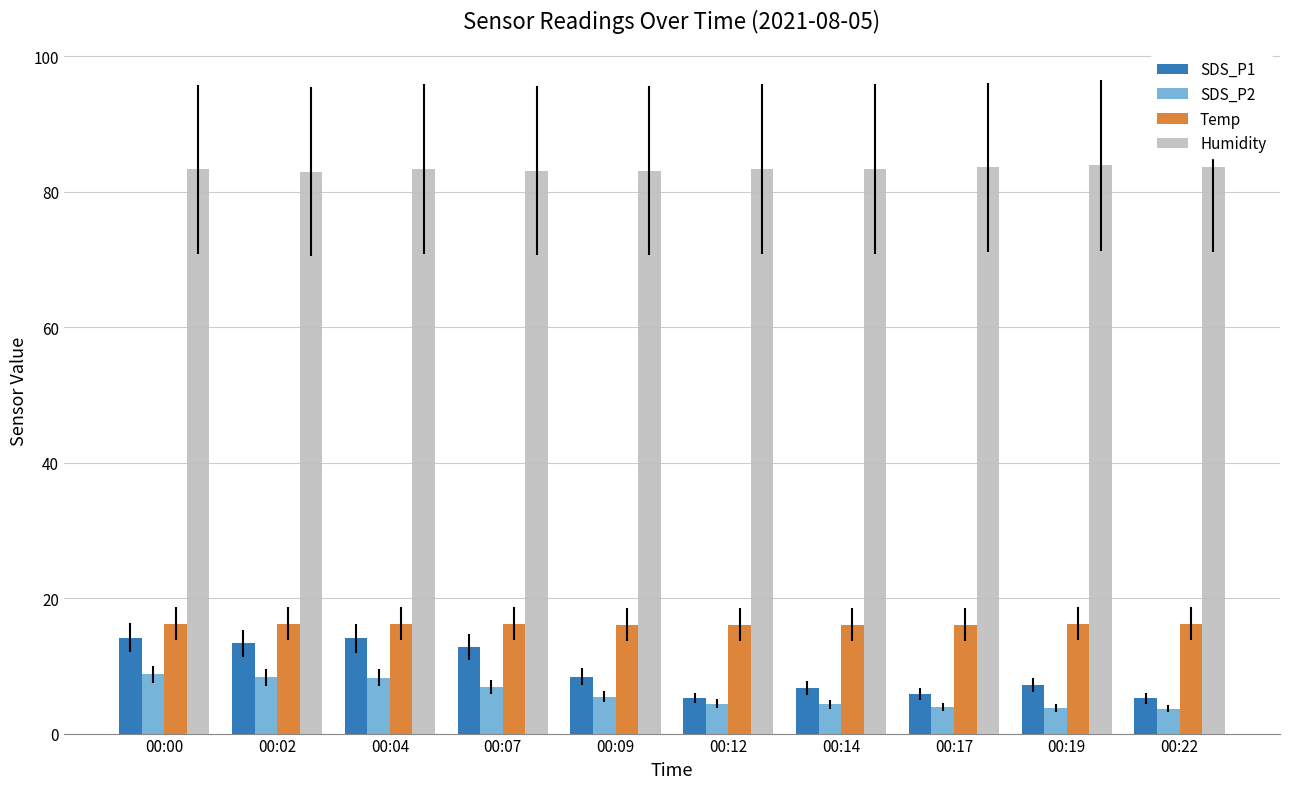

True or false: SDS_P2 has a value of 3.8 at 00:19.

True